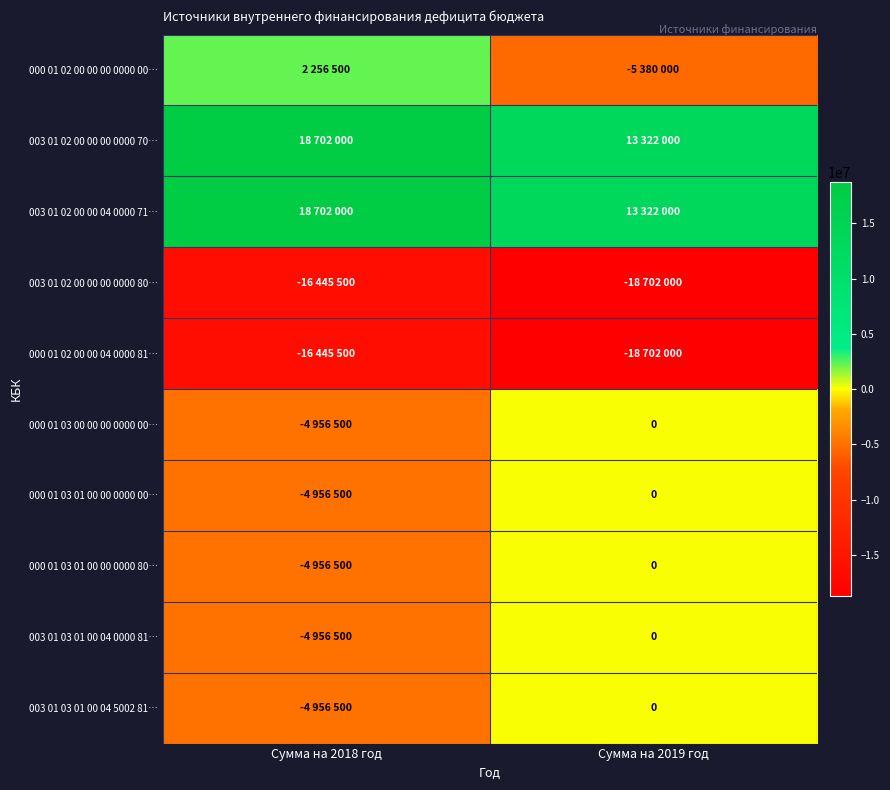

What is the lowest value of the 003 01 03 01 00 04 5002 81… series?

-4956500